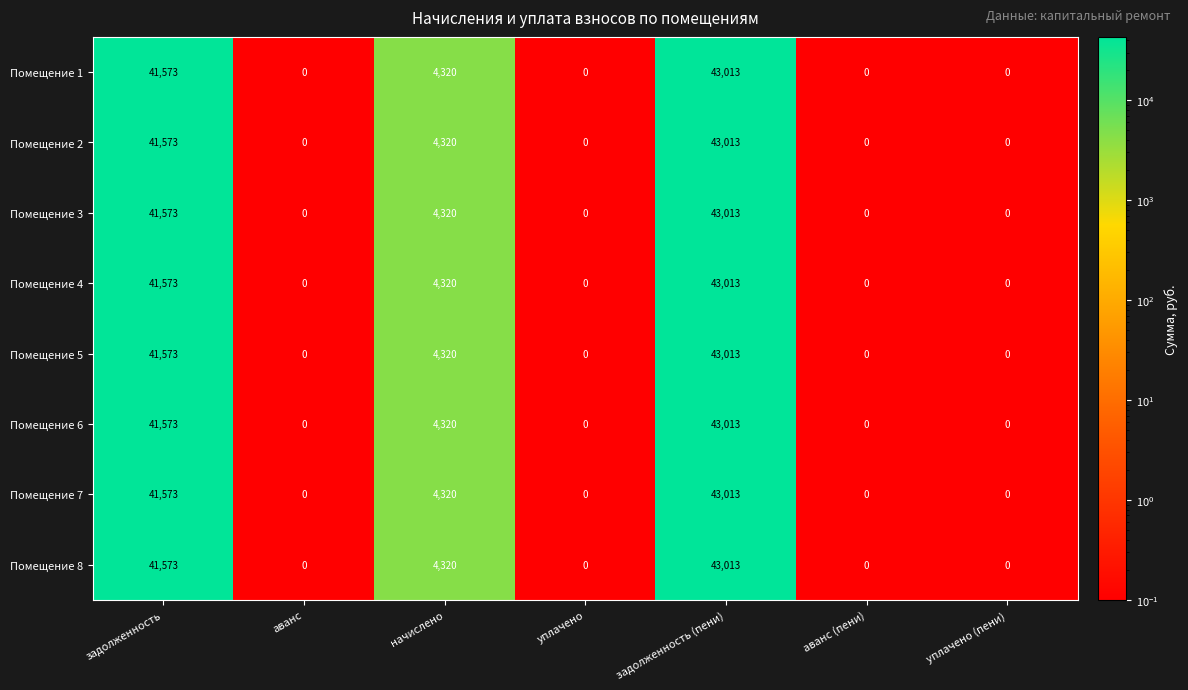

Is the value of Помещение 6 at начислено greater than the value of Помещение 2 at аванс?

Yes